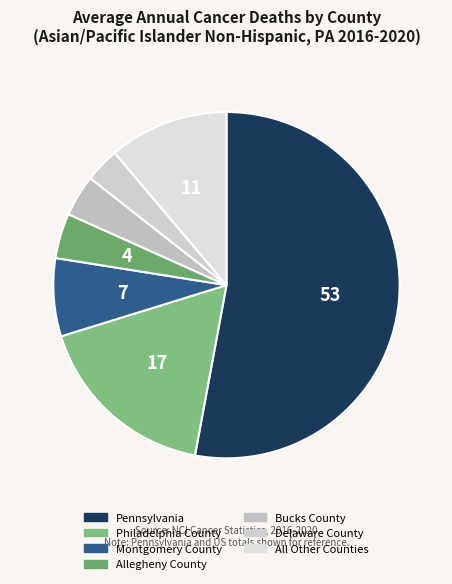

How many segments does this pie chart have?

7